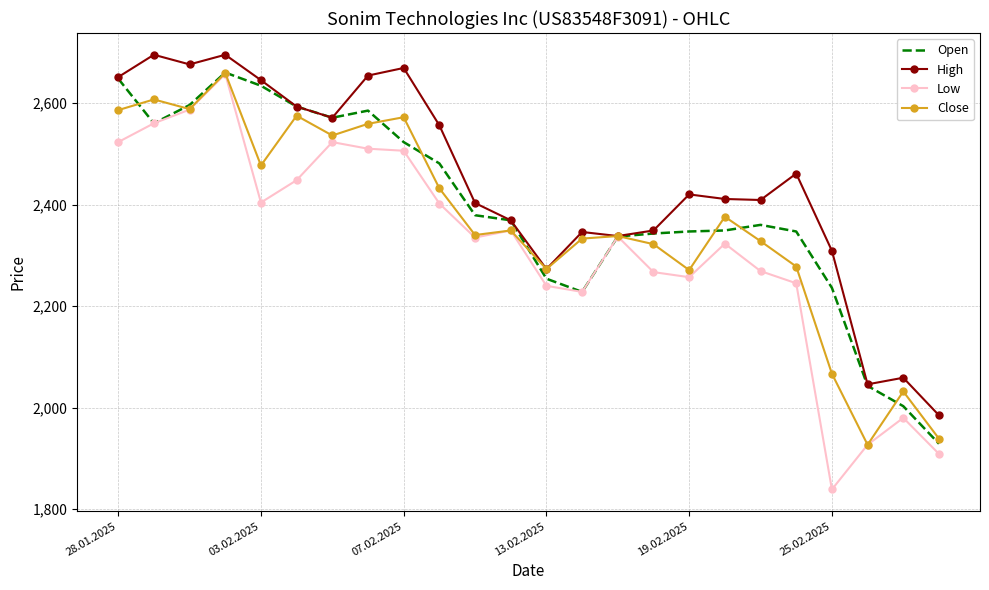

Rank the series by their average value, from highest to lowest.

High, Open, Close, Low